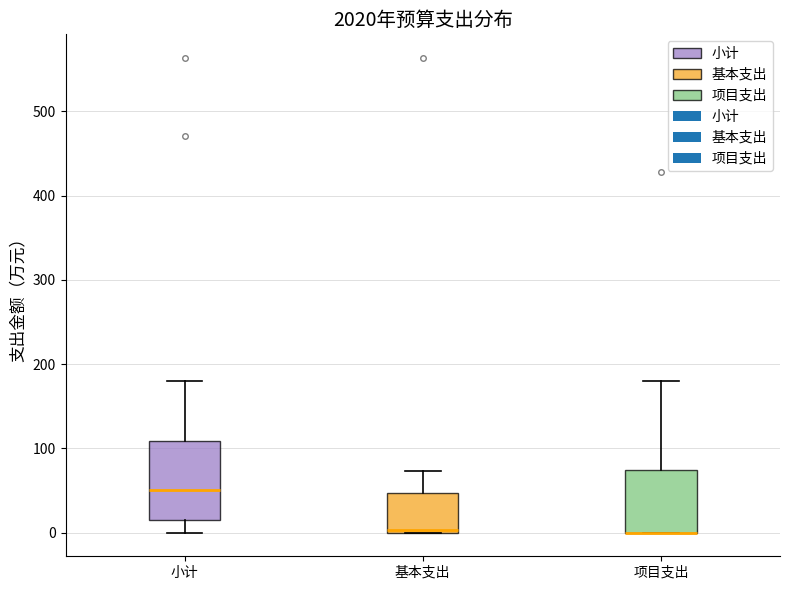

Comparing the boxes themselves (not the whiskers), which one is the tallest?

小计